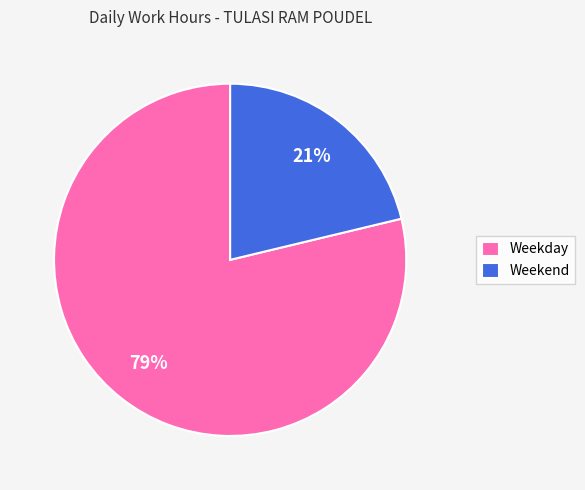

Combined, do Weekend and Weekday account for over 50%?

Yes